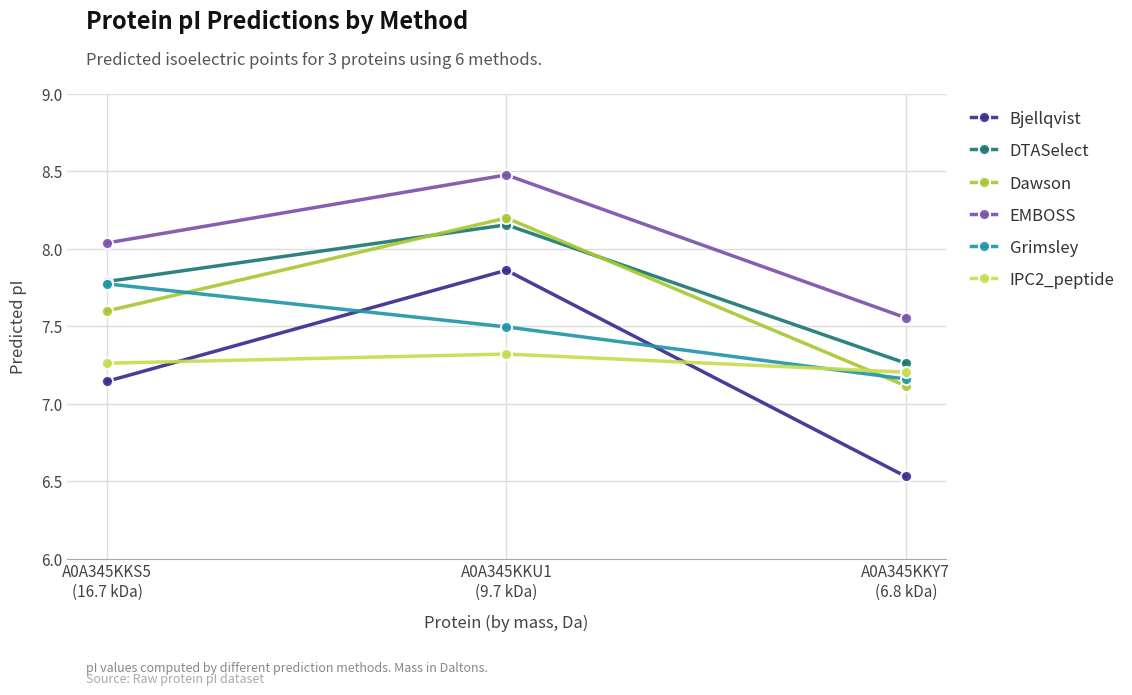

True or false: EMBOSS has a value of 2.8 at A0A345KKY7
(6.8 kDa).

False